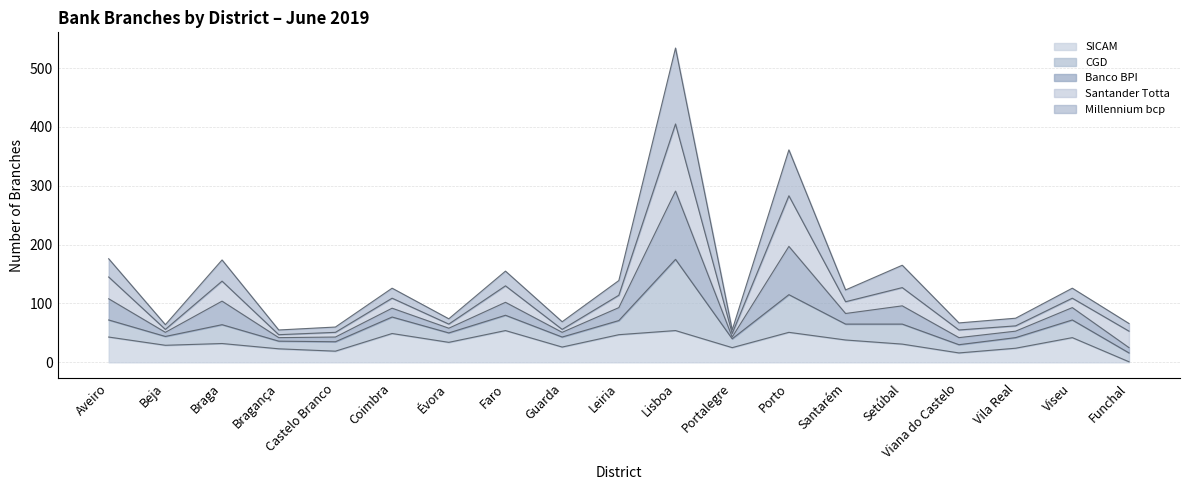

Is it true that SICAM equals 26 at Guarda?

True